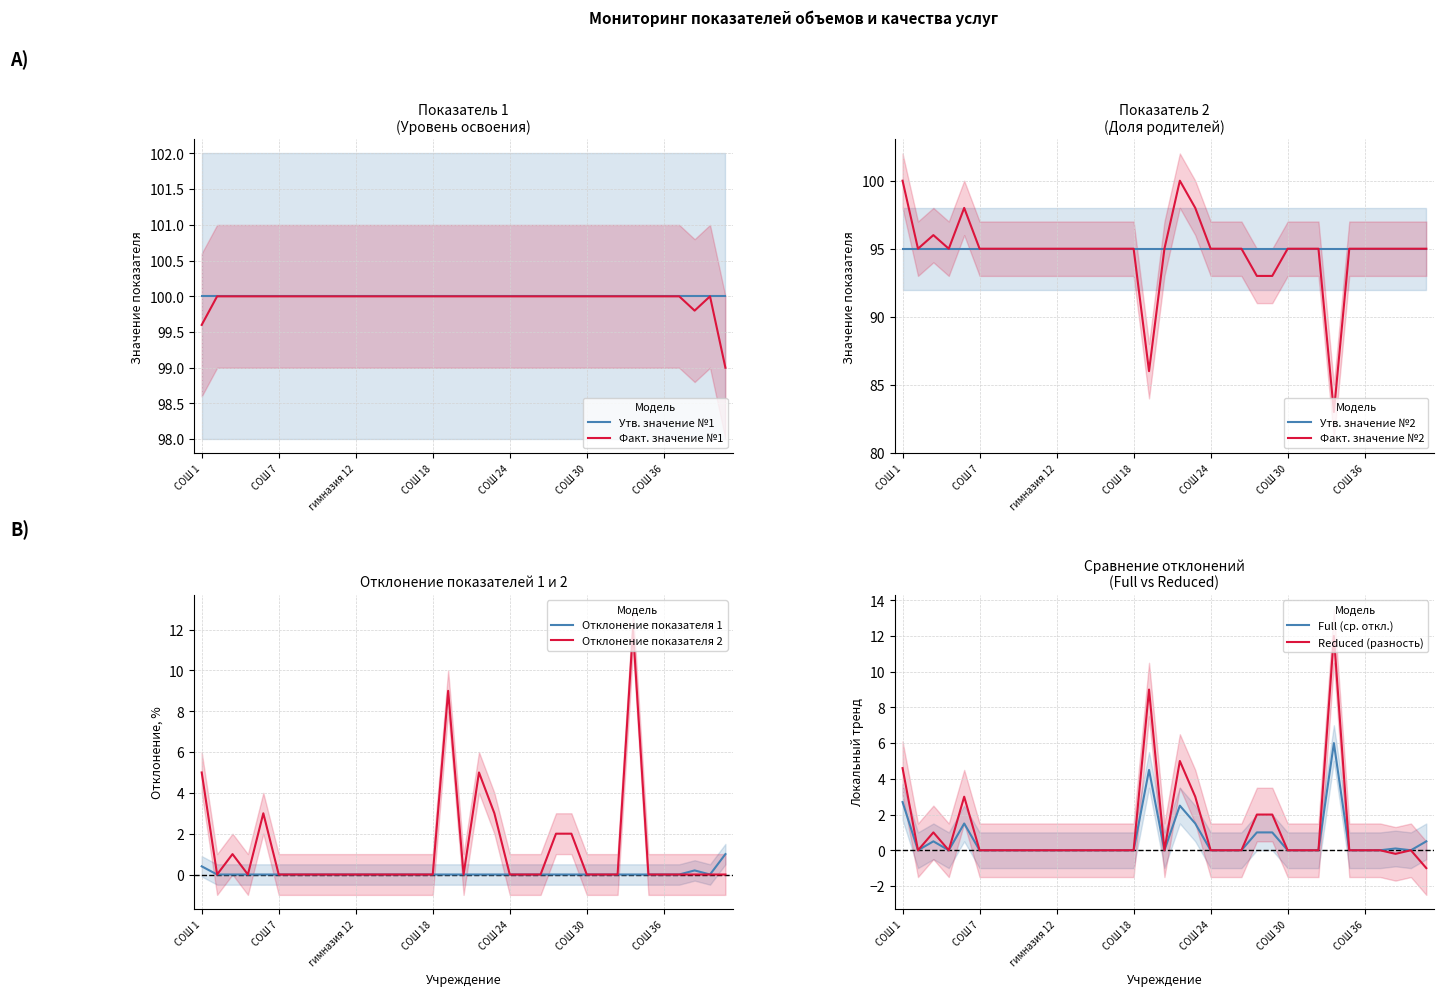

What value does the Факт. значение №1 series have at СОШ 30?

100.0